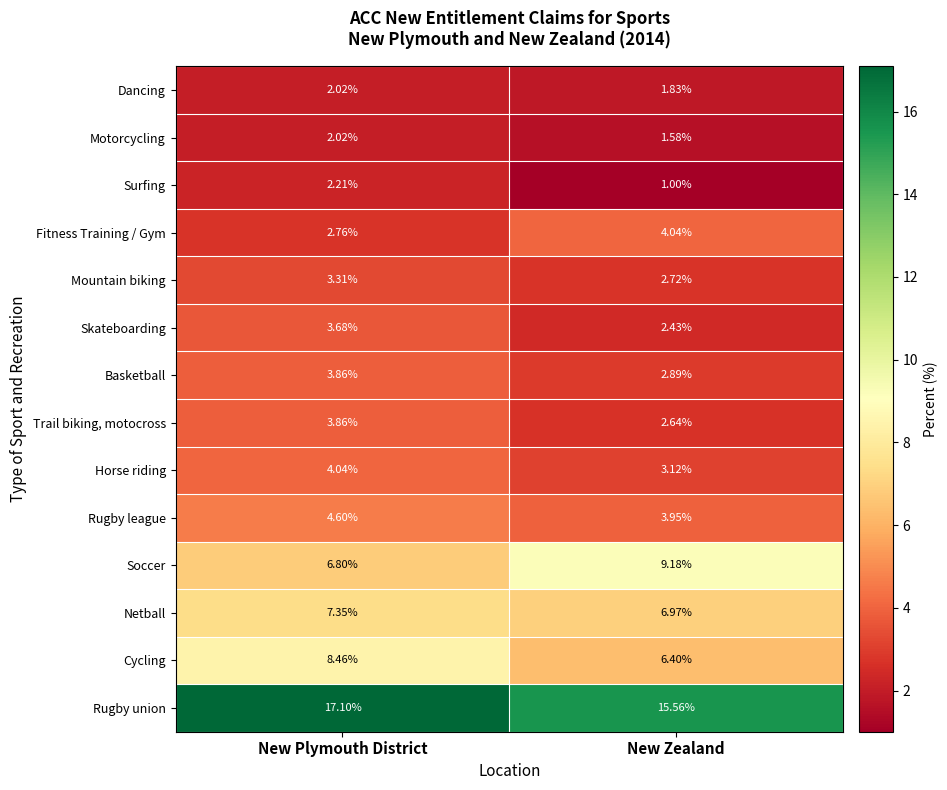

Which series has the widest spread of values?

Soccer